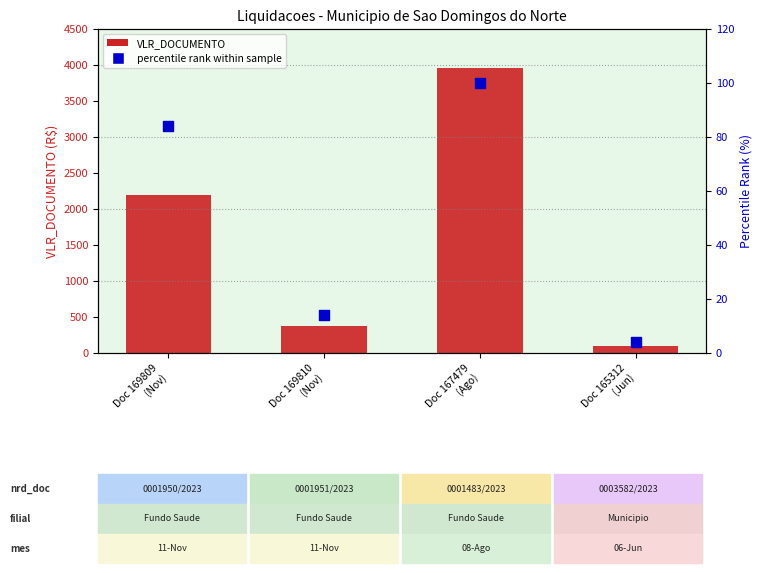

Which series has the widest spread of Y values?

VLR_DOCUMENTO